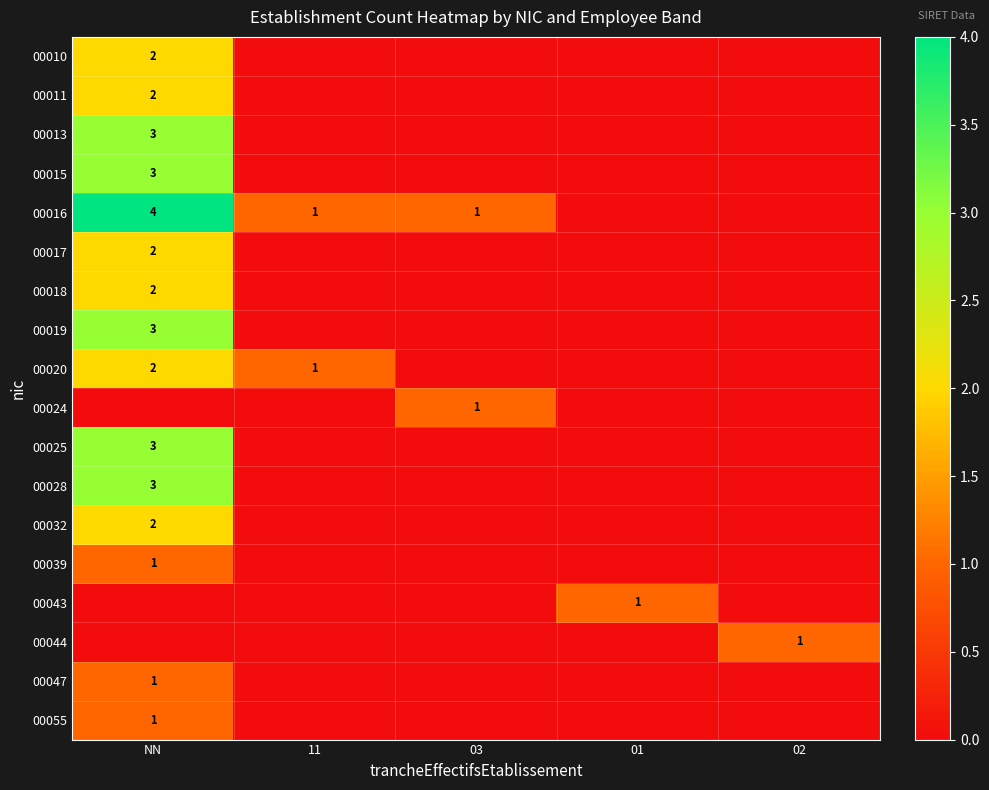

The 00016 series shows 2 at NN. True or false?

False